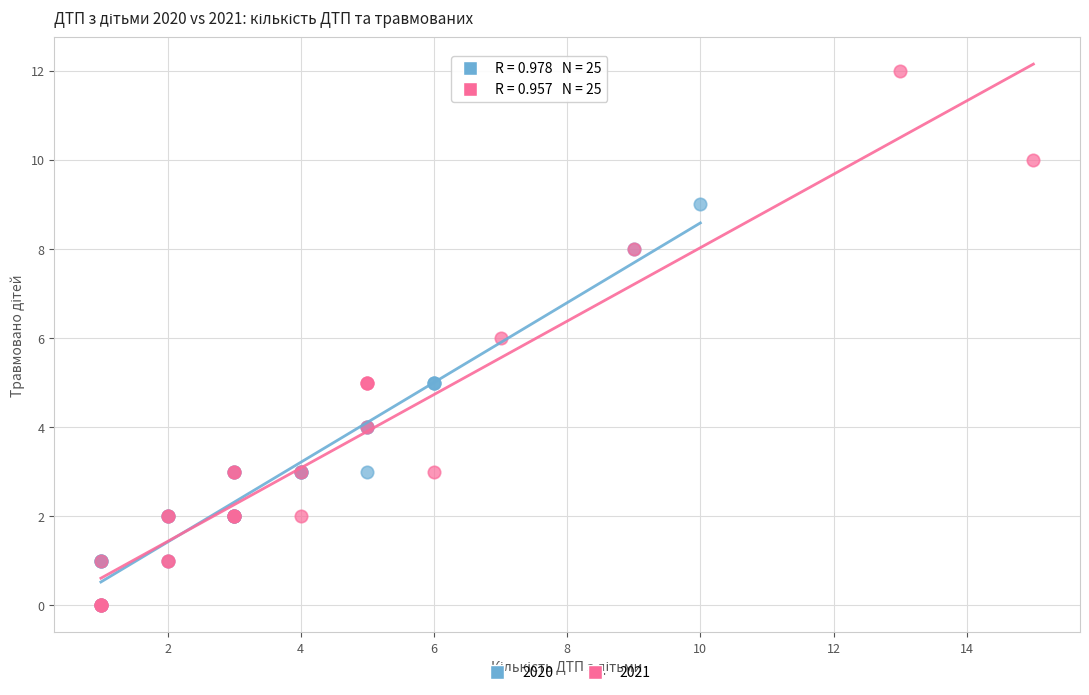

Which series has the widest spread of Y values?

2021